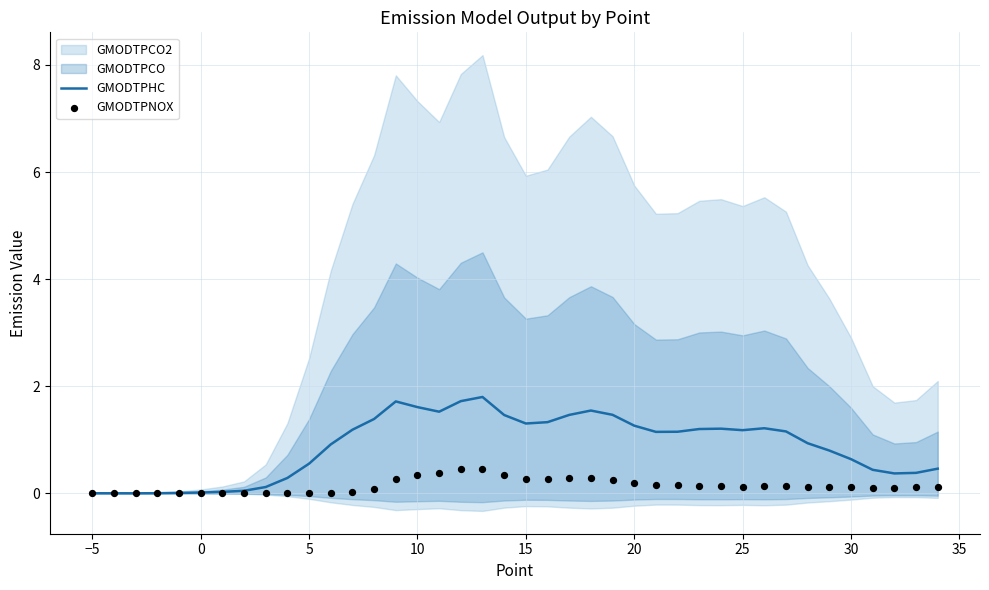

What is the highest value of the GMODTPHC series?

1.8